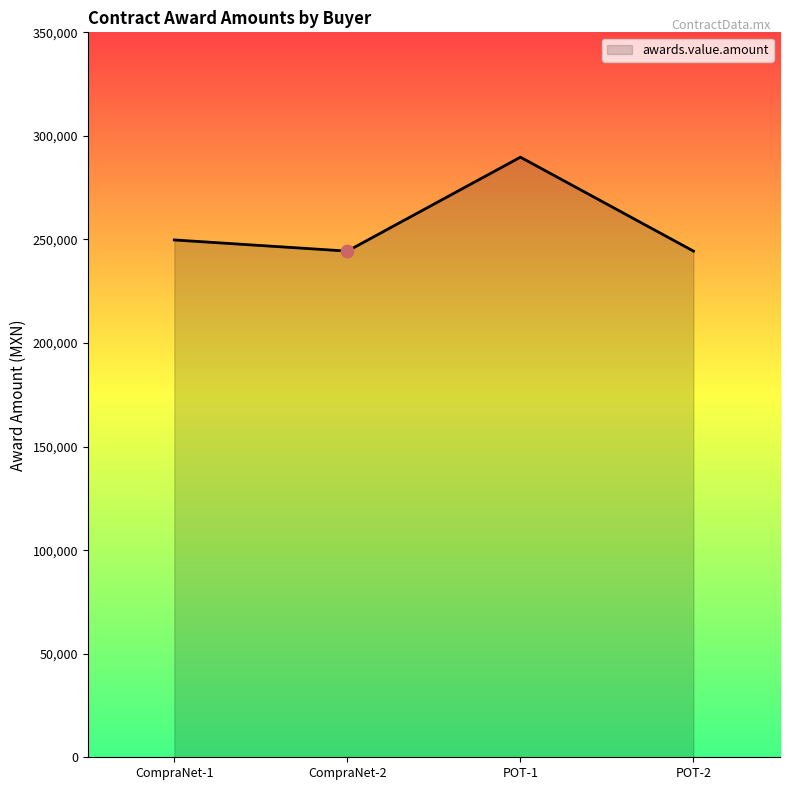

Which has a higher value, CompraNet-1 or POT-1?

POT-1